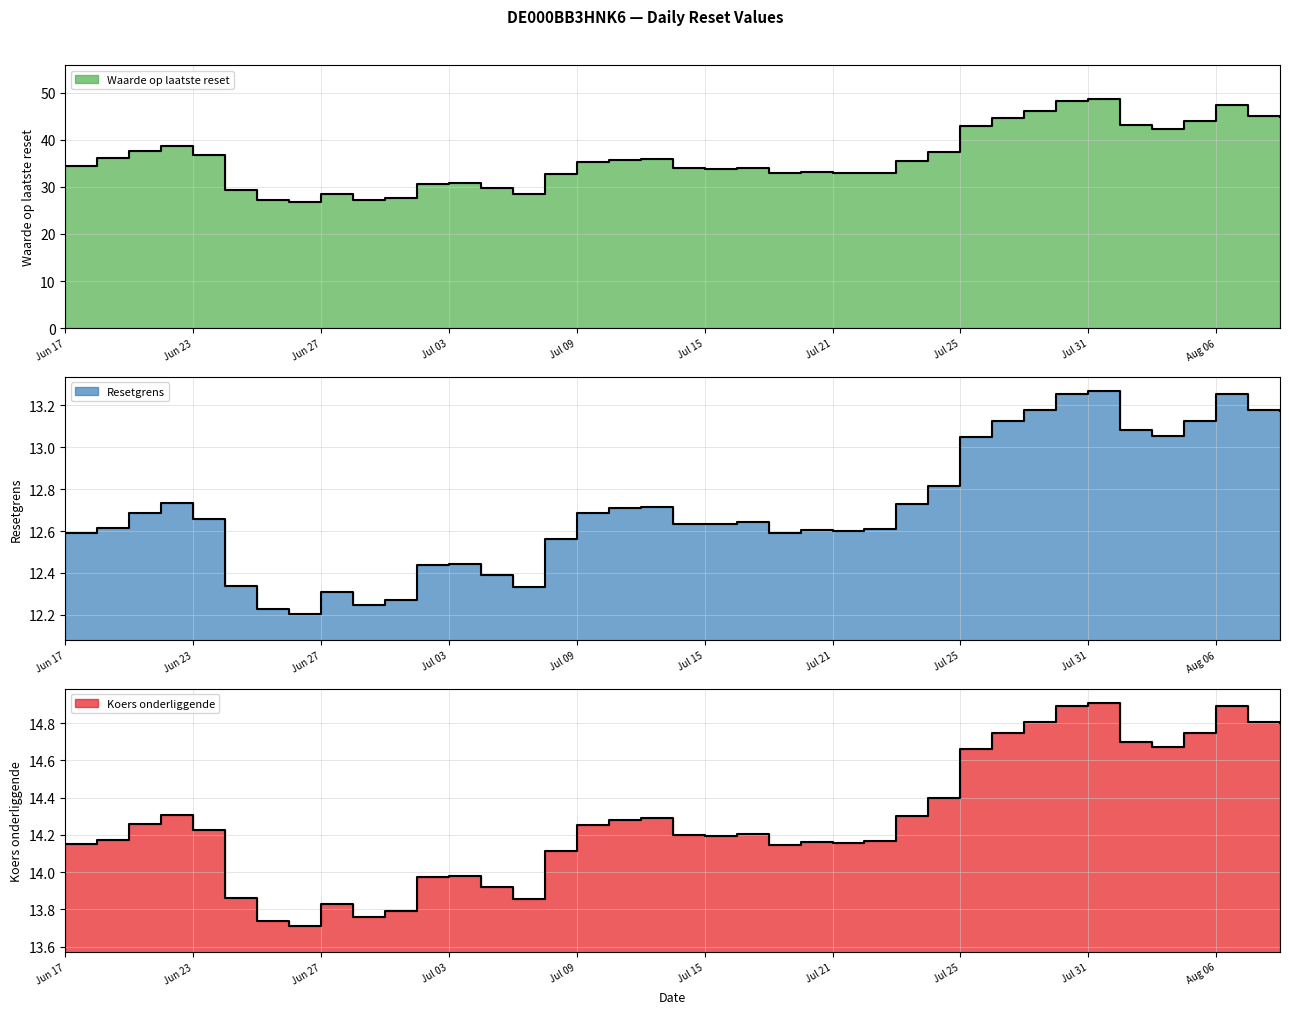

What is the label of the 1st point from the left?

Jun 17